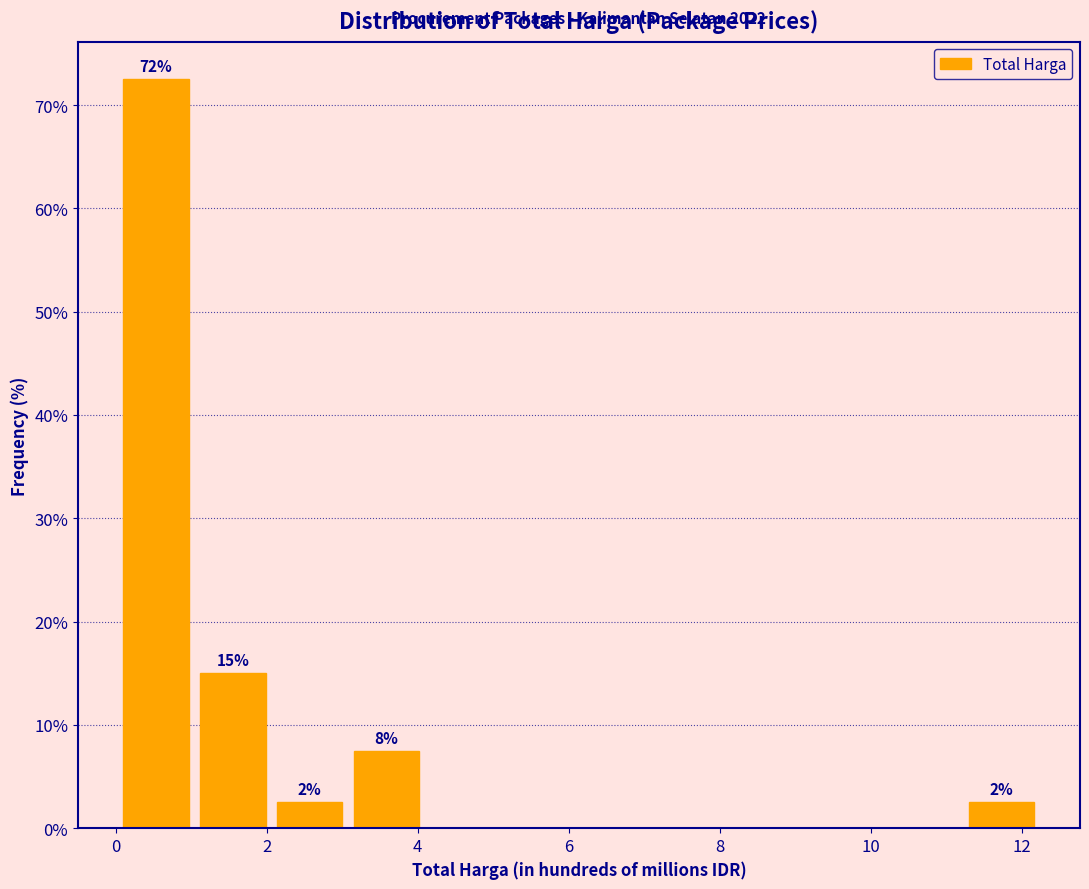

Which range on the x-axis has the tallest bar?

0.0 to 1.0